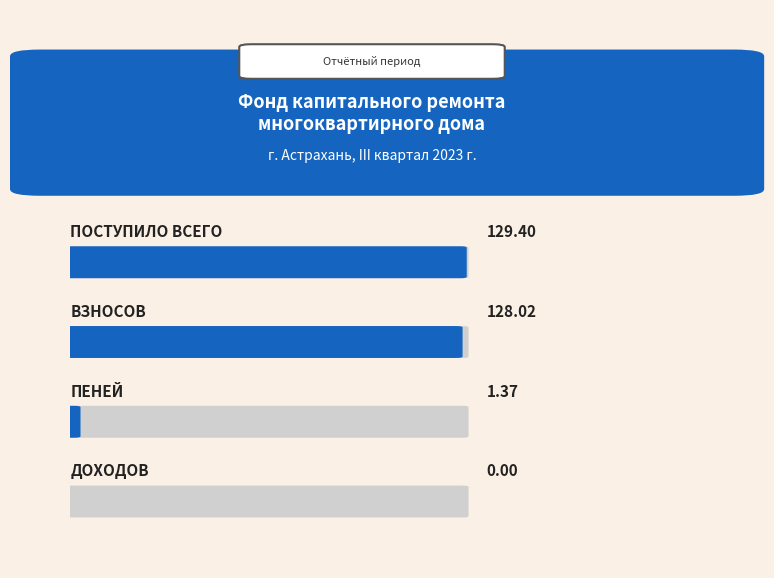

Does the chart contain stacked bars?

No